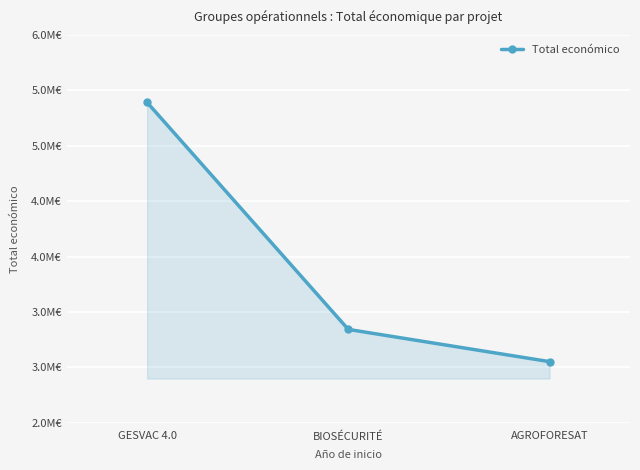

Reading left to right, list all the values displayed in this chart.

GESVAC 4.0=5390598	BIOSÉCURITÉ=3342252	AGROFORESAT=3051573